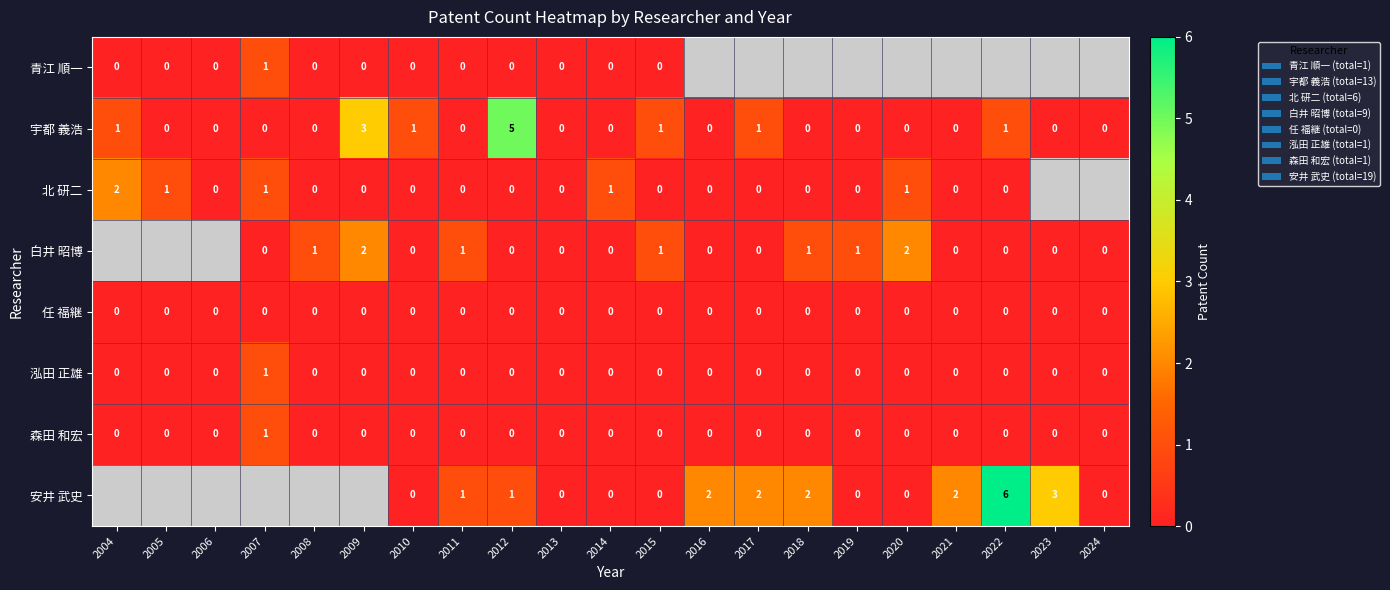

At how many categories does at least one series exceed 2?

4